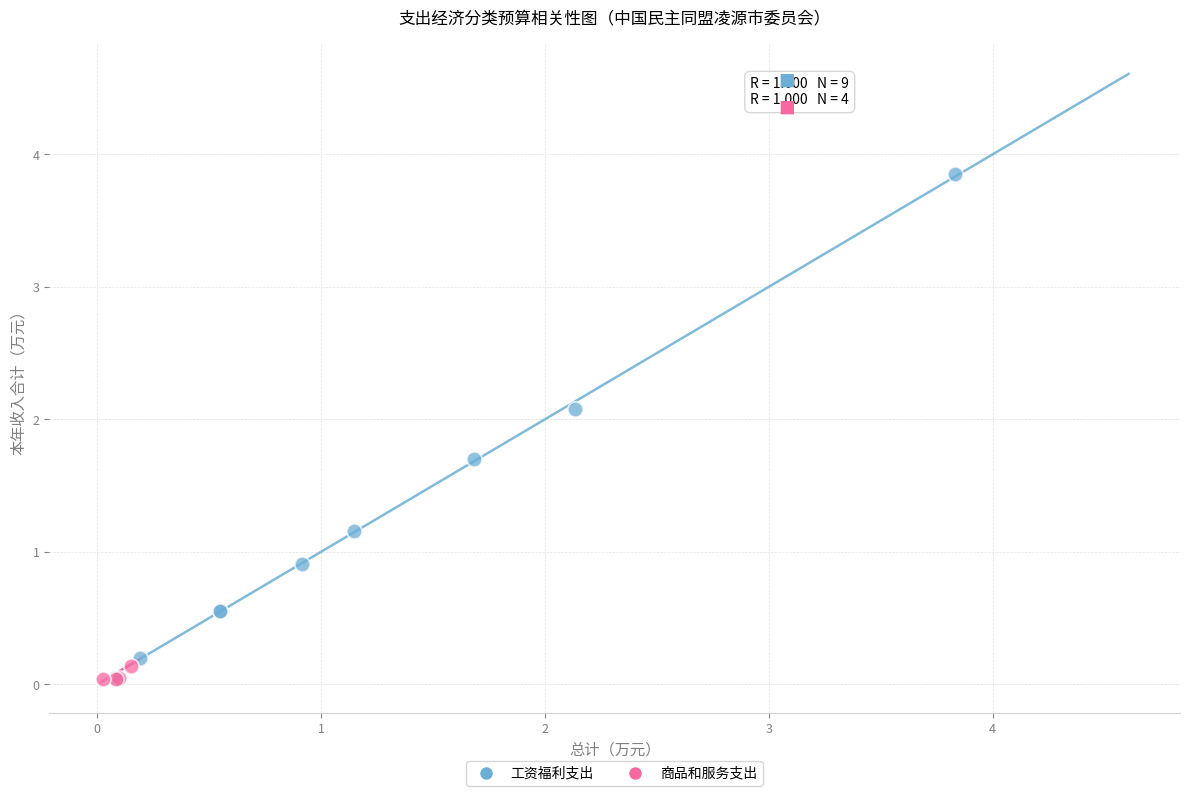

Which series contains the highest Y value?

工资福利支出